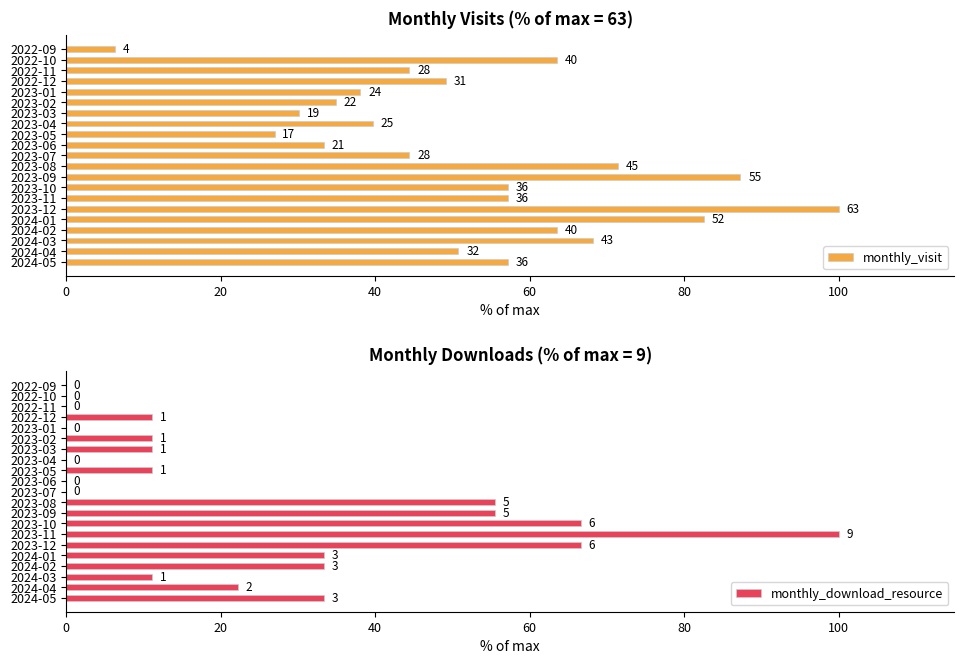

What is the total value across all series at 2023-07?

44.4